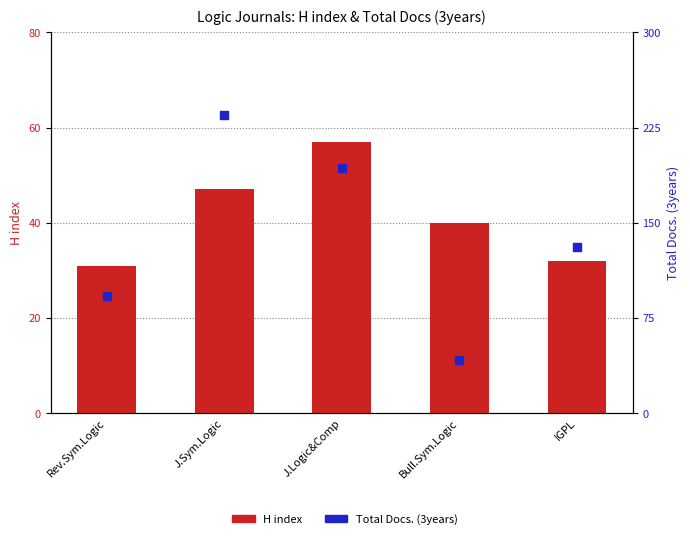

At which category is the sum across all series the highest?

J.Sym.Logic